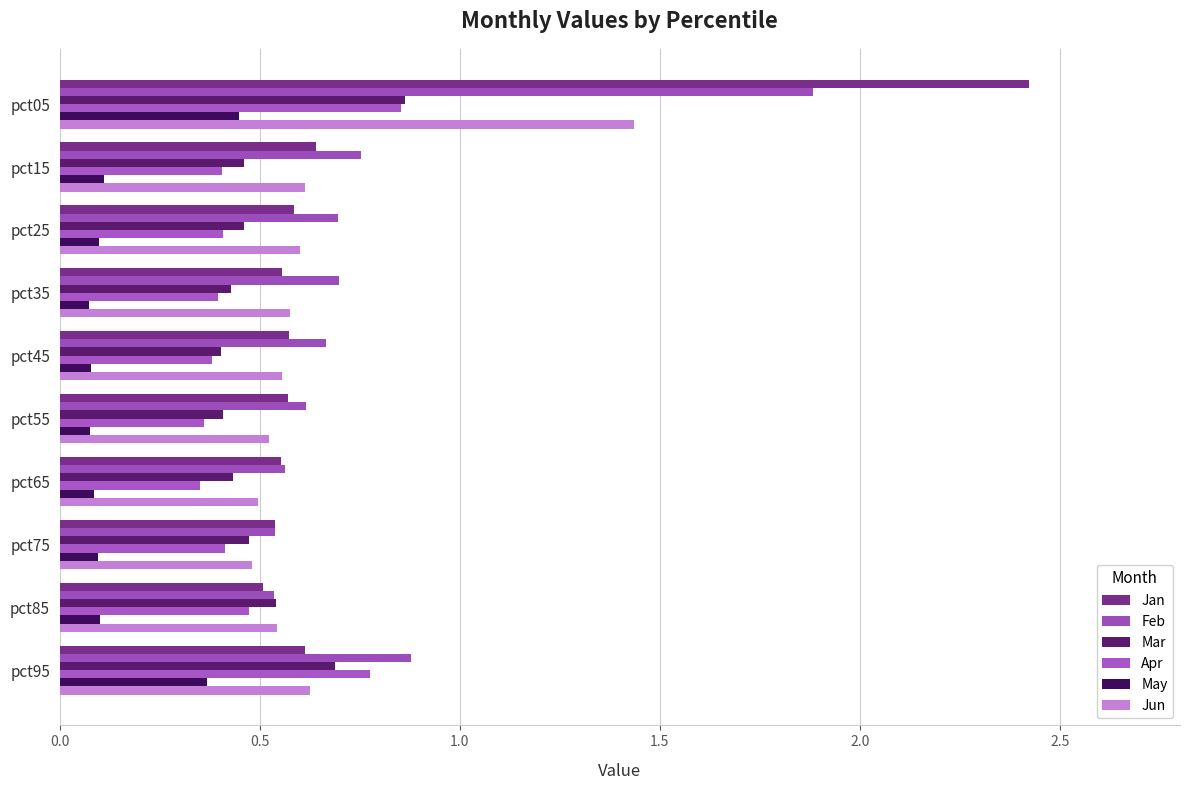

How many distinct data groups are displayed?

6